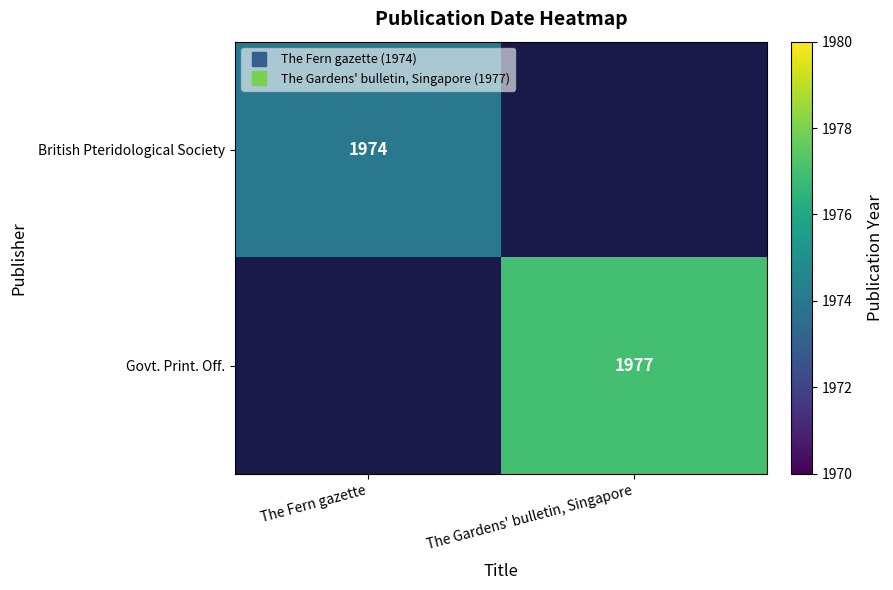

Rank the series at The Gardens' bulletin, Singapore from highest to lowest value.

British Pteridological Society, Govt. Print. Off.